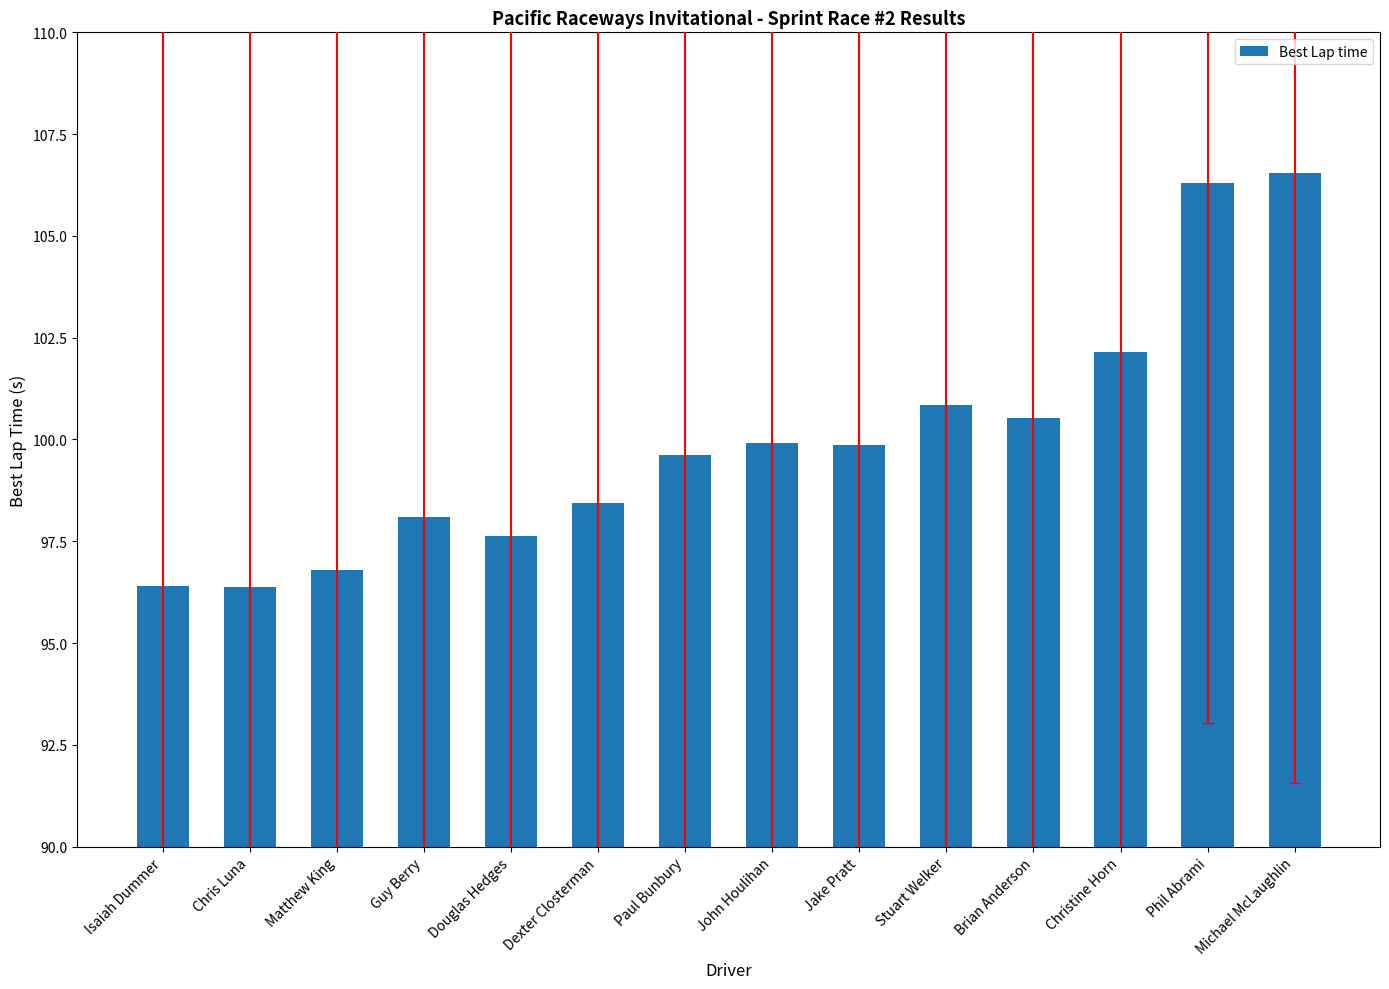

What is the sum of the values at Guy Berry and Michael McLaughlin?

204.7